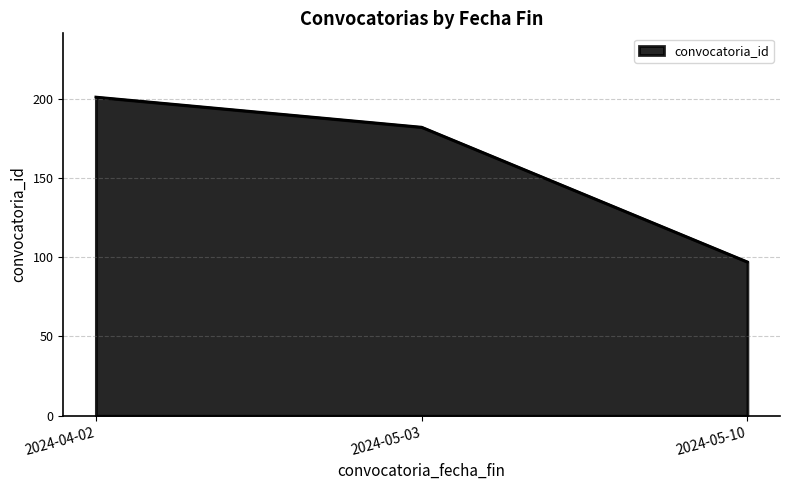

Approximately how many times larger is the value at 2024-05-10 compared to 2024-04-02?

0.5